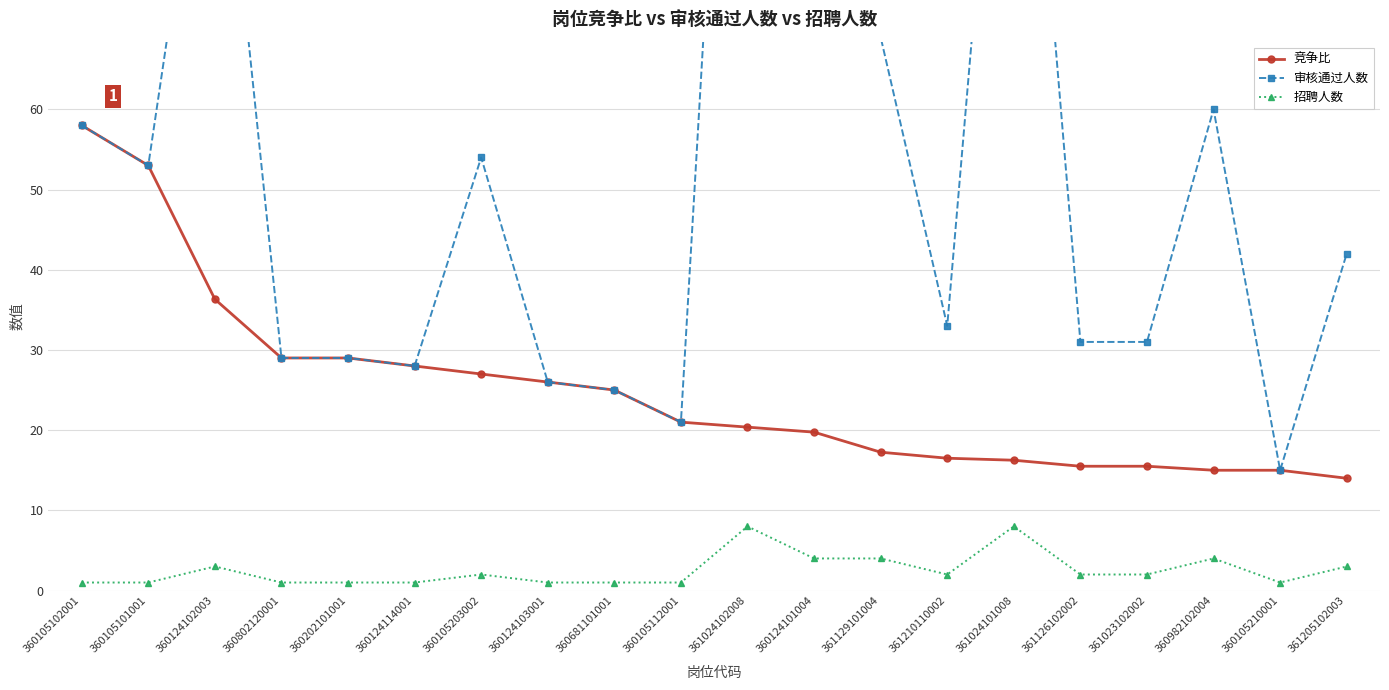

How many interior local valleys does the 审核通过人数 series have?

5